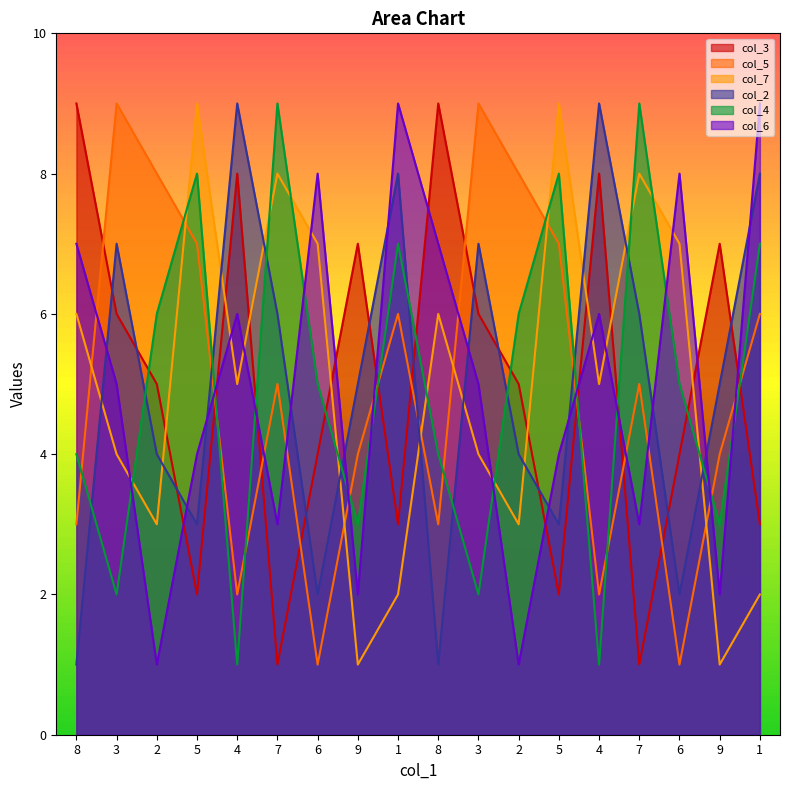

Which has a higher value, 4 or 9?

4